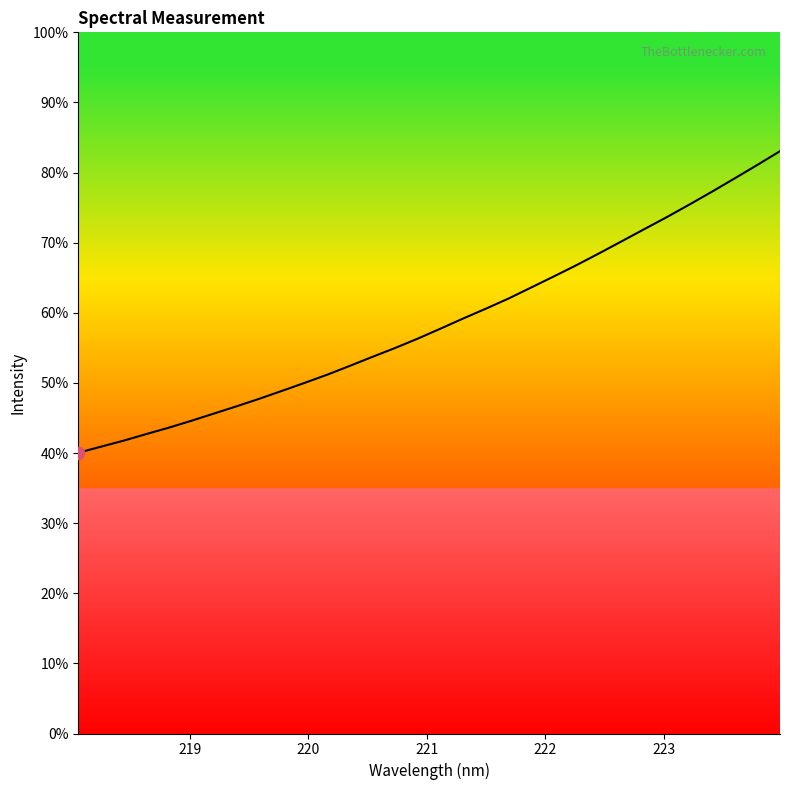

Does the chart have visible grid lines?

No